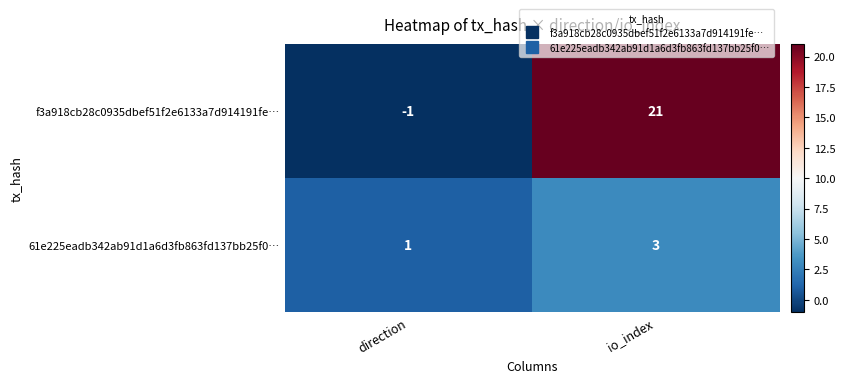

At how many categories does at least one series exceed 0?

2